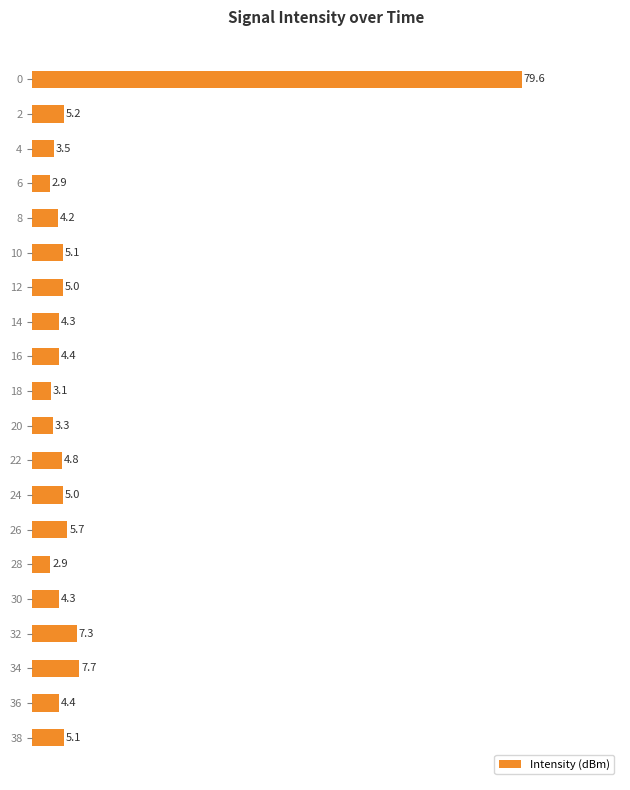

What is the smallest value displayed?

2.9